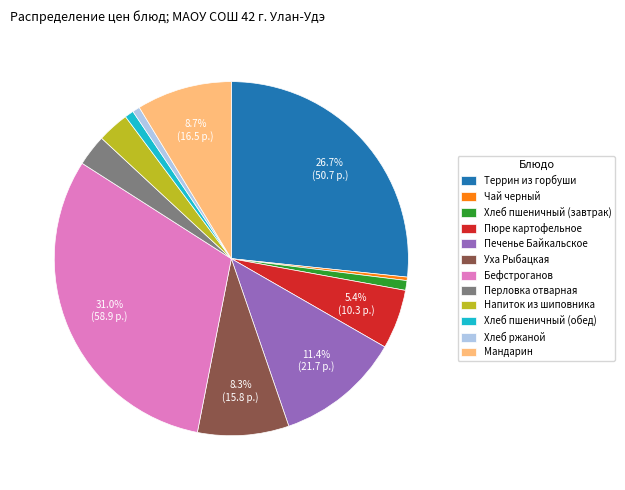

What percentage is the Уха Рыбацкая slice, to the nearest percent?

8%